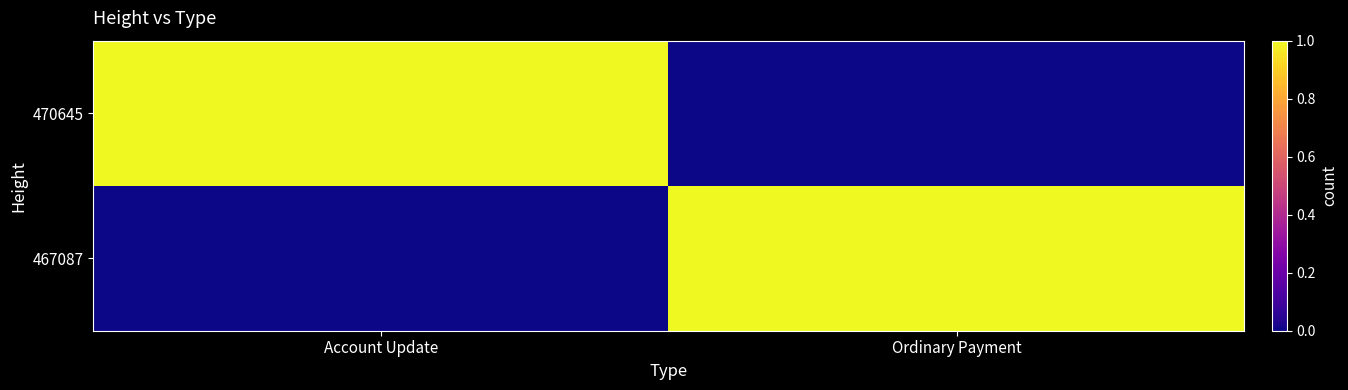

Reading left to right, list all the values displayed in this chart.

467087: Account Update=0	Ordinary Payment=1
470645: Account Update=1	Ordinary Payment=0